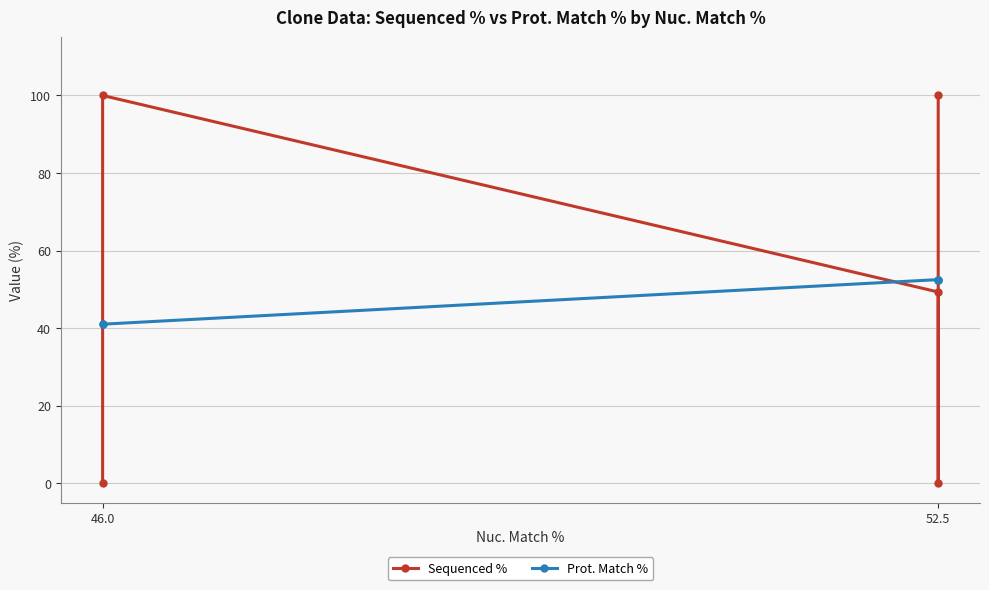

How many Sequenced % values are between 0 and 100?

5